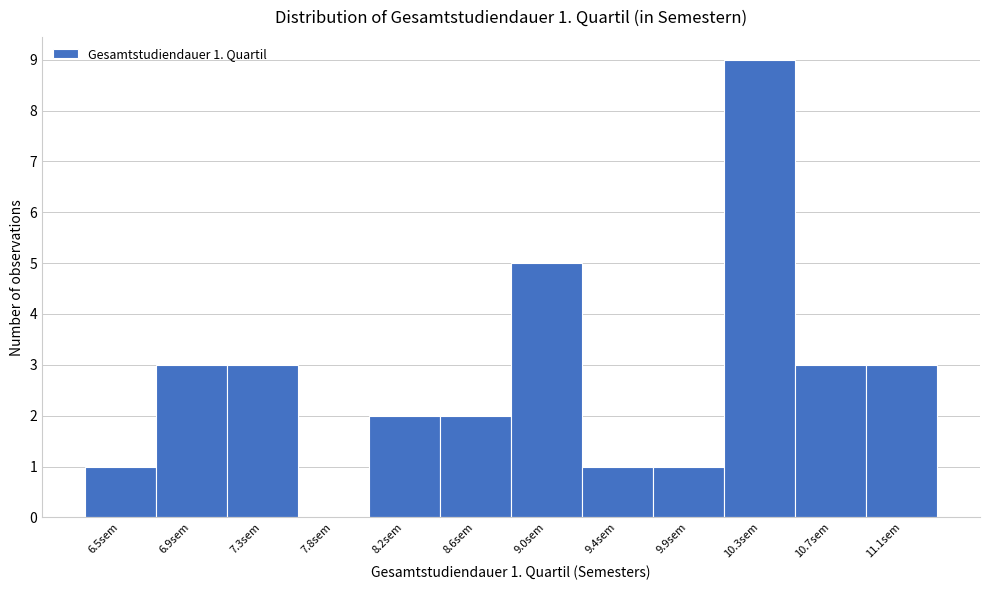

Reading right to left, extract all data points from this chart.

11.1sem=3	10.7sem=3	10.3sem=9	9.9sem=1	9.4sem=1	9.0sem=5	8.6sem=2	8.2sem=2	7.8sem=0	7.3sem=3	6.9sem=3	6.5sem=1